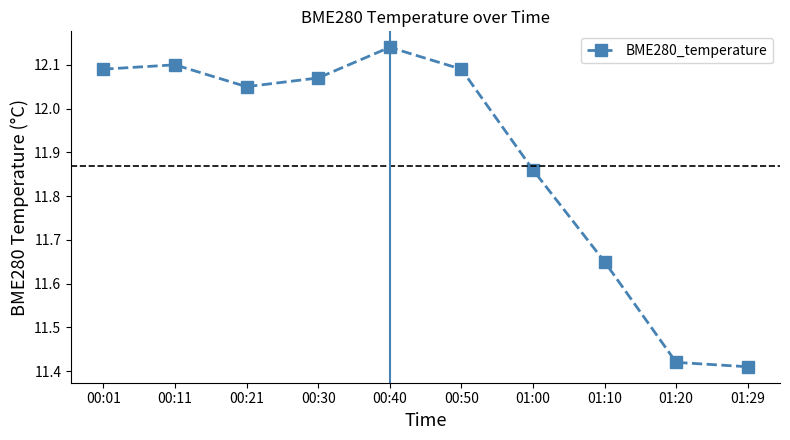

At which category does the chart reach its peak across all series?

00:40